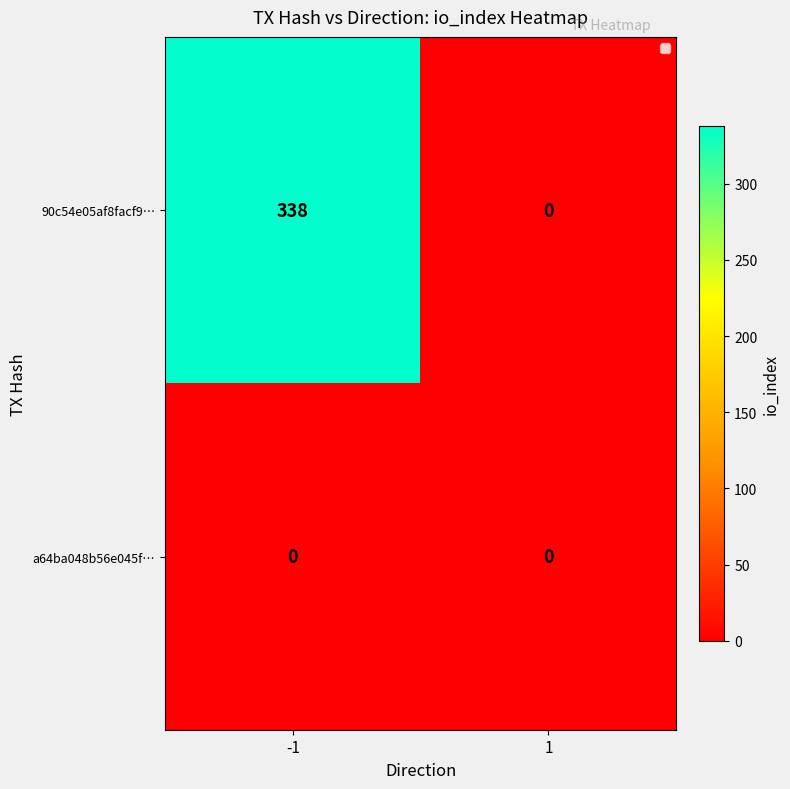

Reading left to right, list all the values displayed in this chart.

90c54e05af8facf9…: 338	0
a64ba048b56e045f…: 0	0